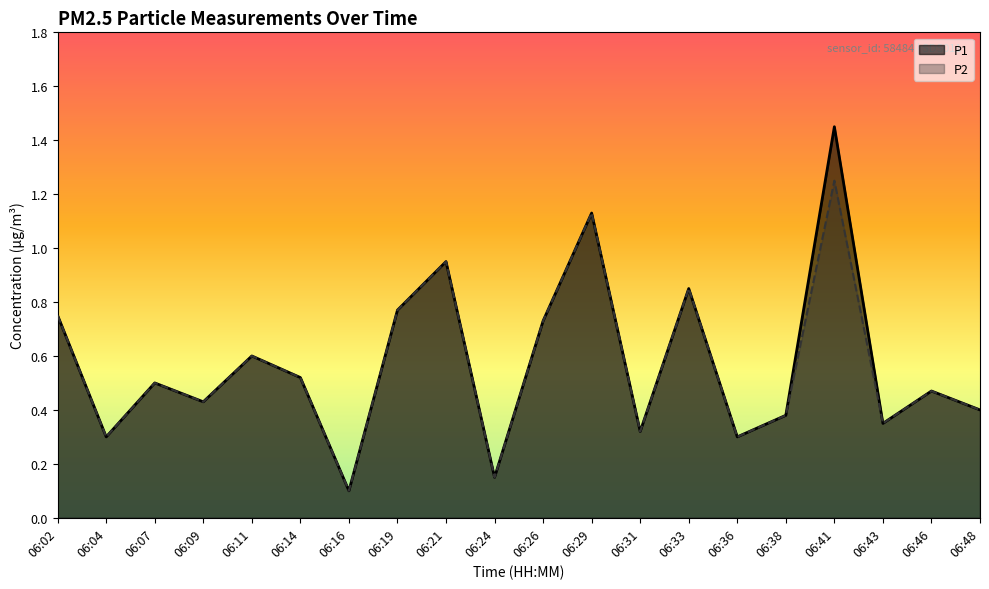

Which series has the largest total across all categories?

P1